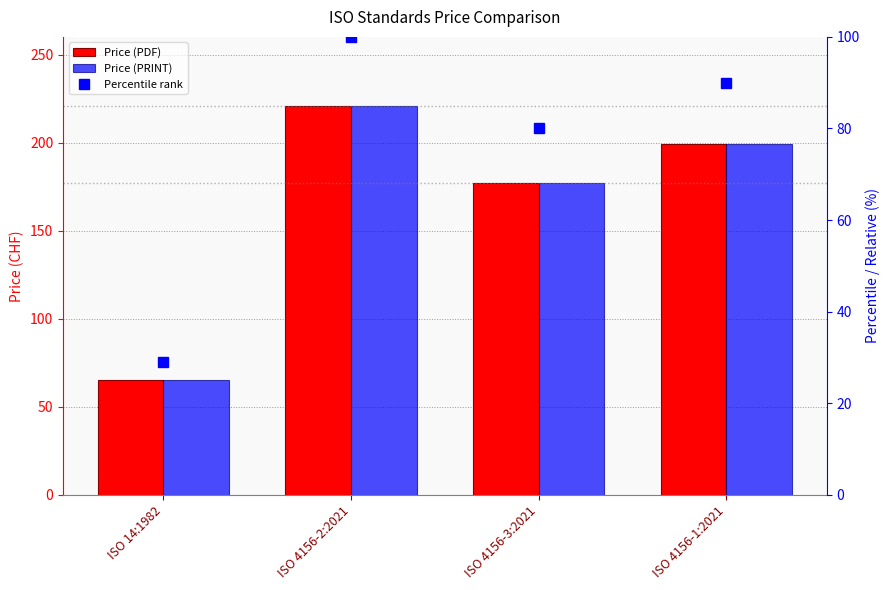

Which series has the largest total across all categories?

Price (PDF)